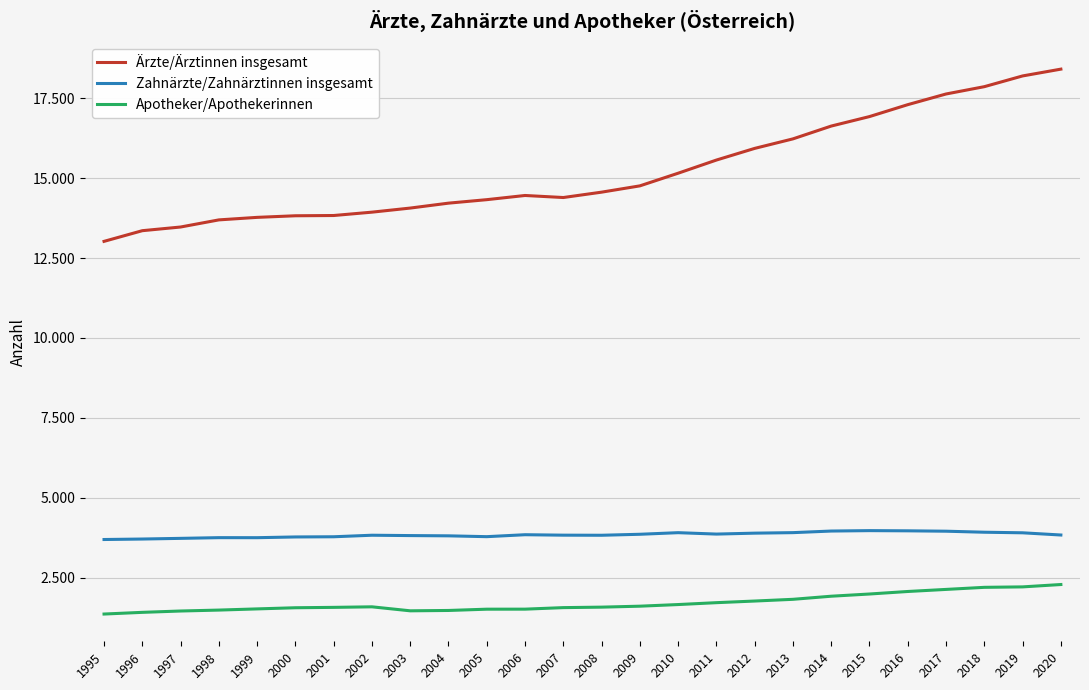

What is the highest value of the Ärzte/Ärztinnen insgesamt series?

18415